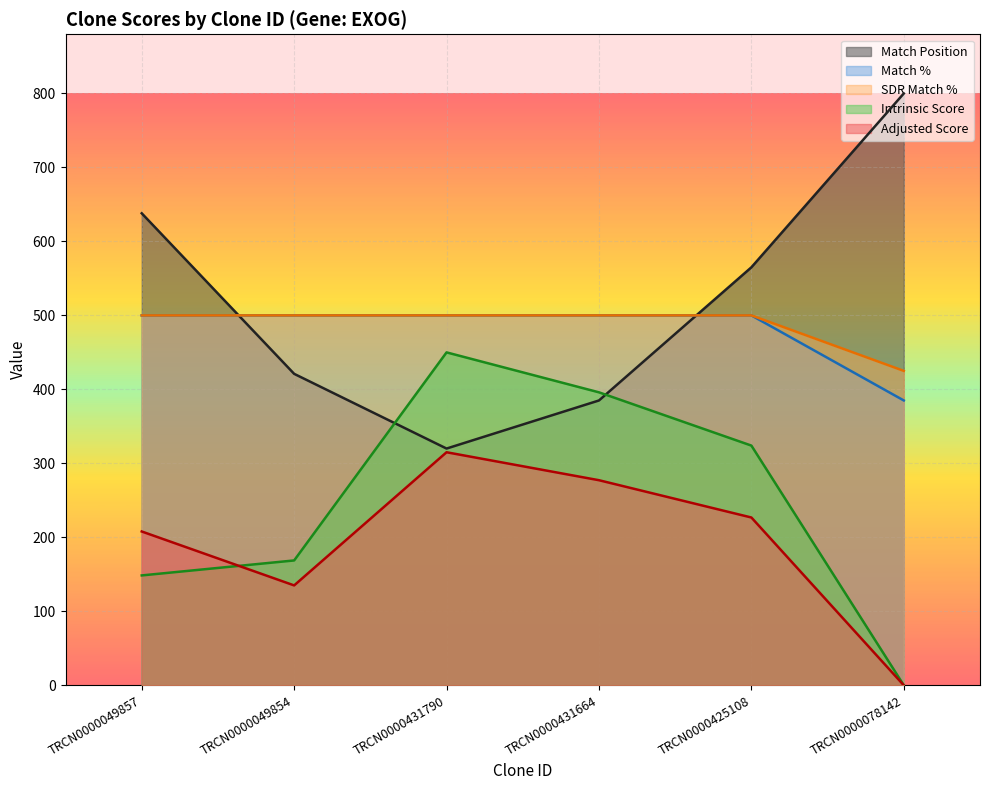

At which category does Intrinsic Score reach its first local peak?

TRCN0000431790